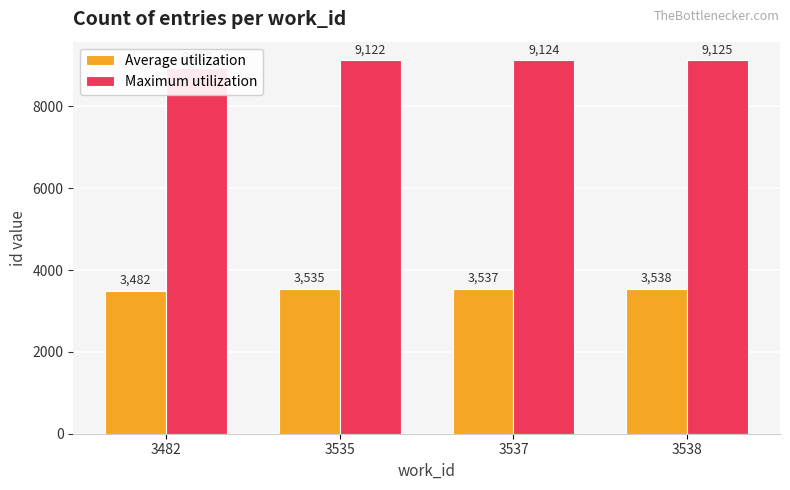

Does the chart contain stacked bars?

No